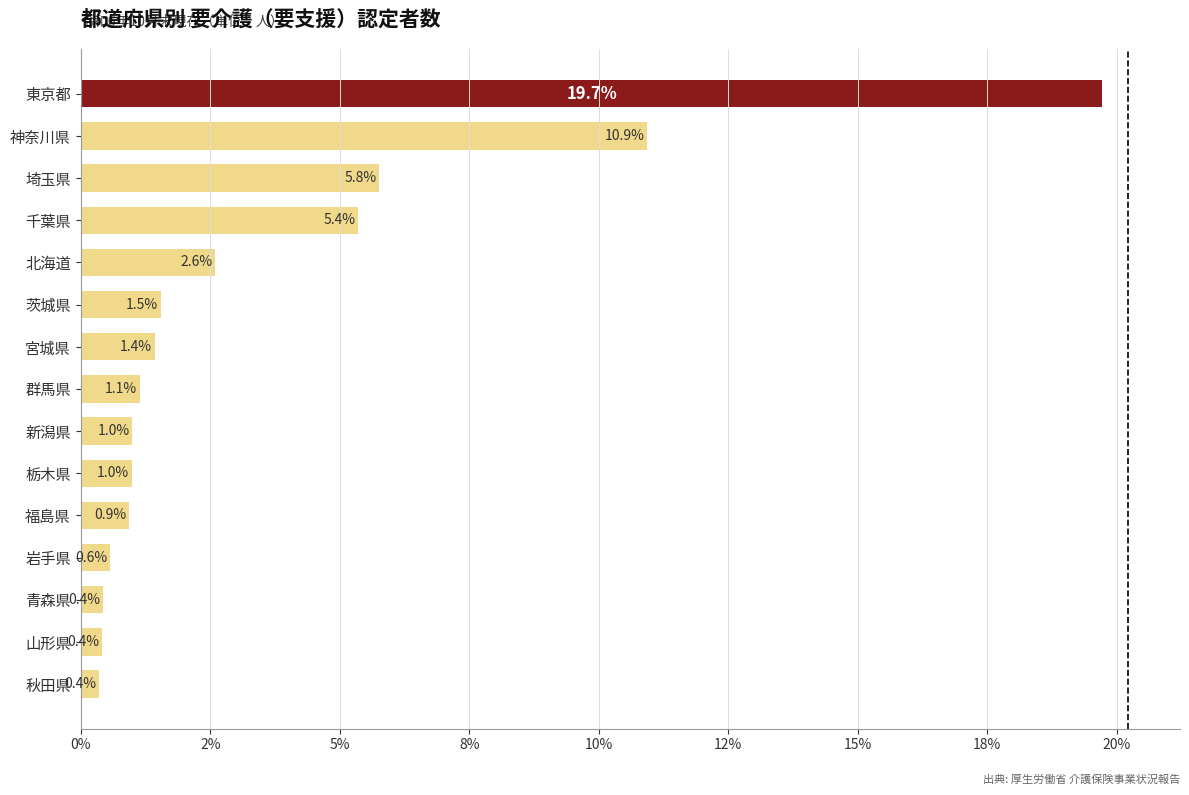

Does the chart contain any negative values?

No